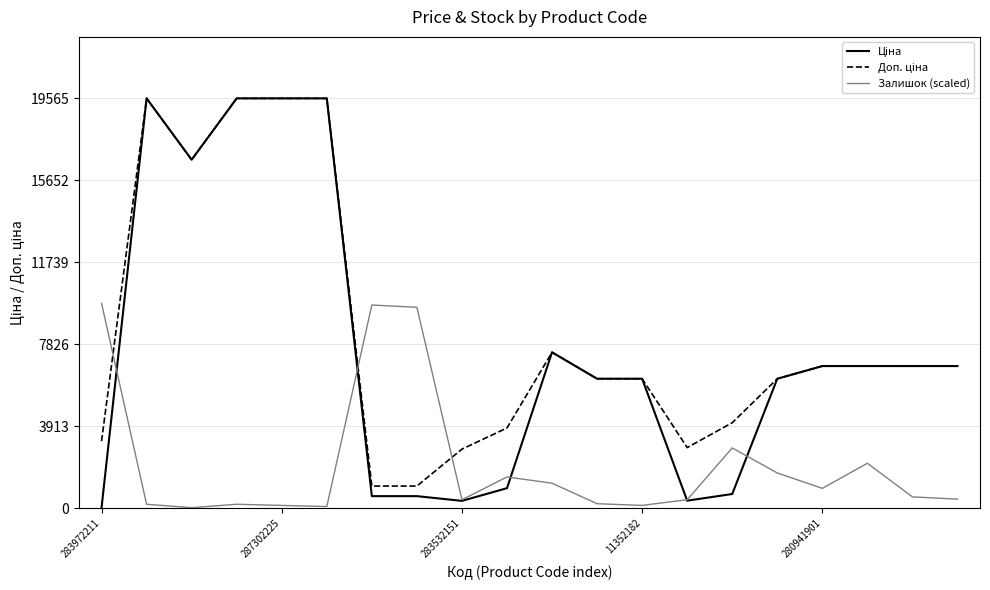

What is the greatest value displayed?

19564.9